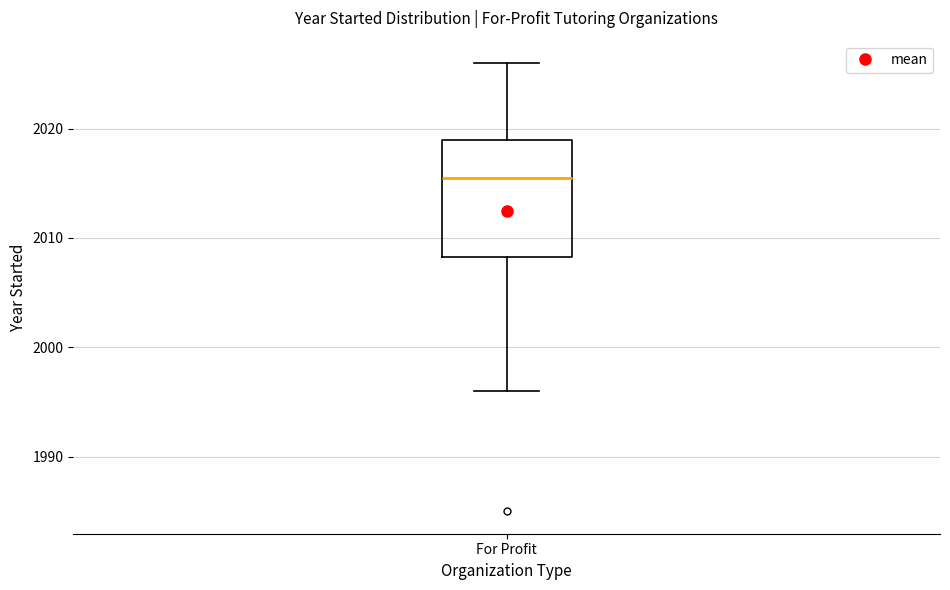

Where does the upper whisker of the box for For Profit end on the y-axis? The values are not printed on the chart, so give them approximately, as read against the axis.

2026